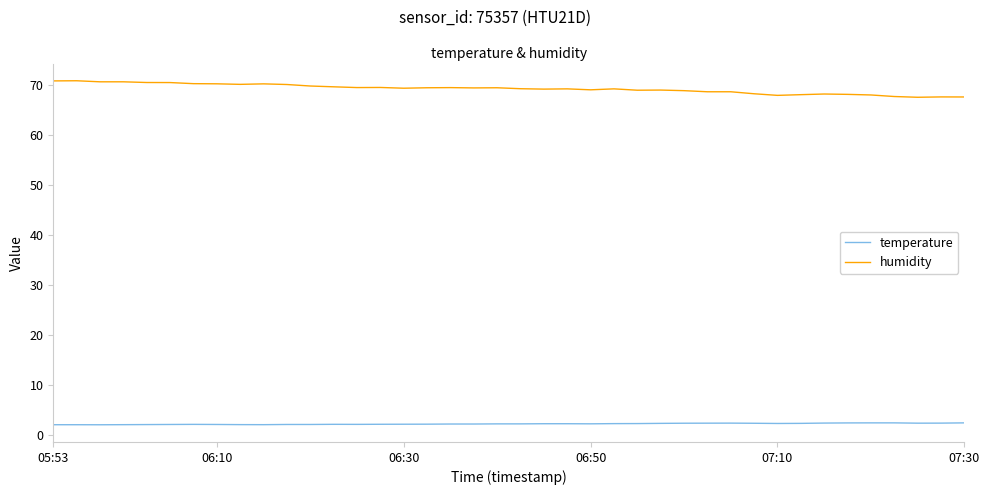

Rank the series by their maximum value, from lowest to highest.

temperature, humidity